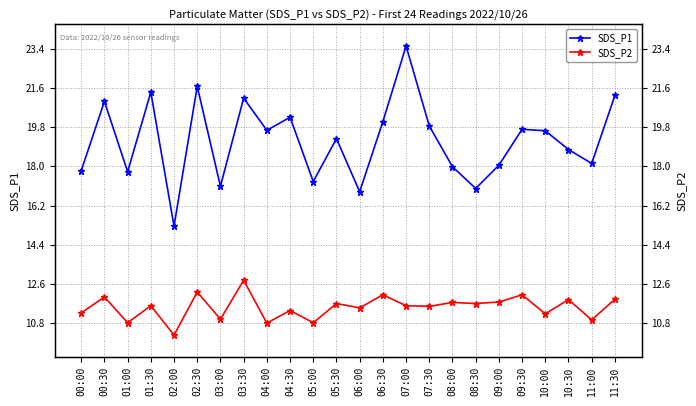

What is the value of the SDS_P2 point at the 18th from the left?

11.7